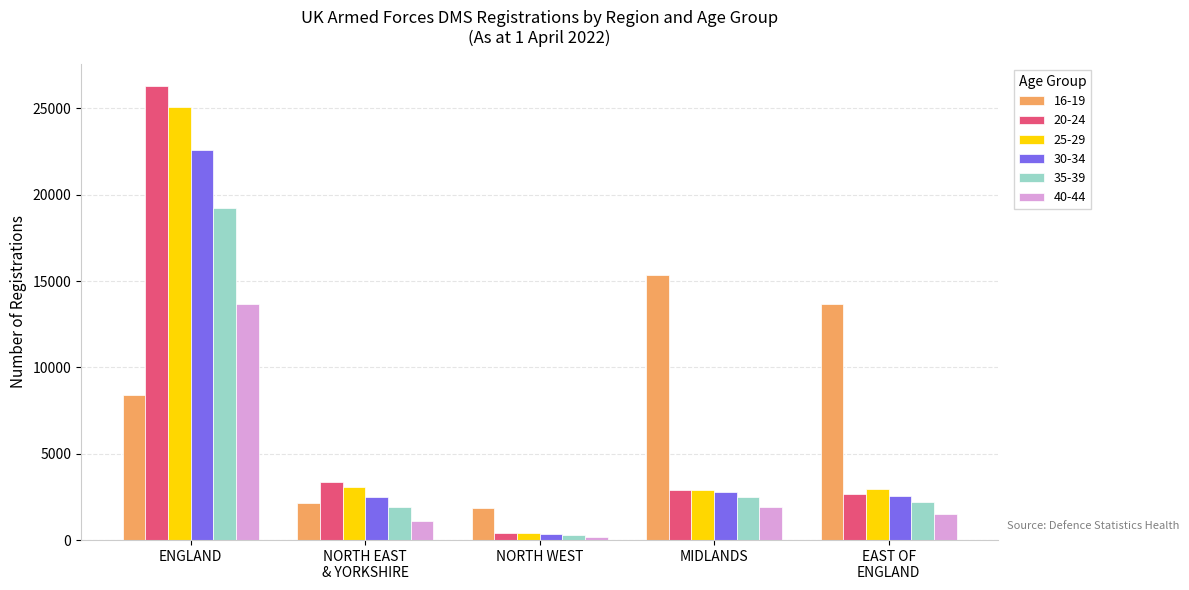

Which series has the widest spread of values?

20-24